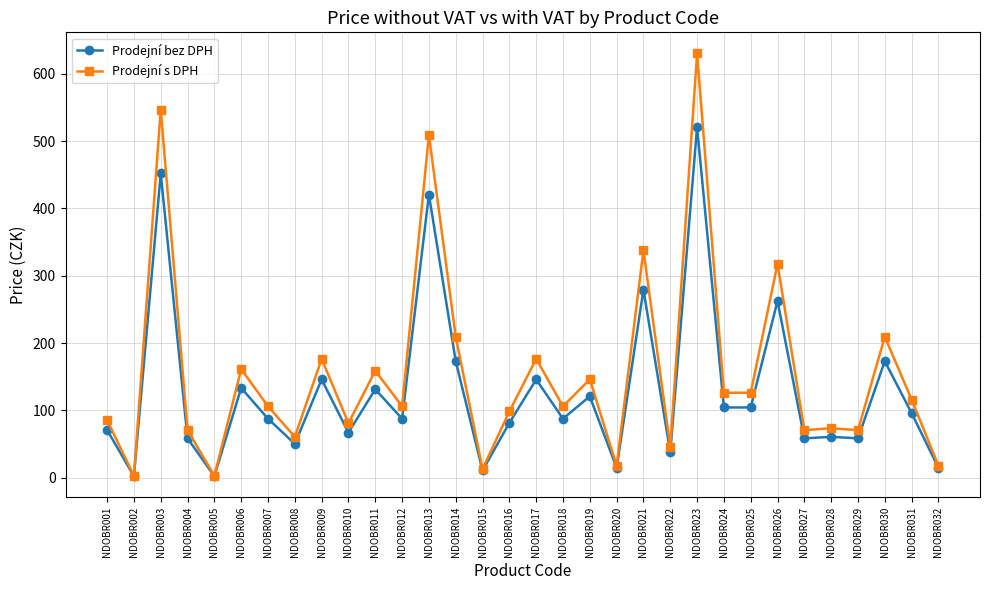

Is the value of Prodejní bez DPH at NDOBR022 greater than the value of Prodejní s DPH at NDOBR008?

No